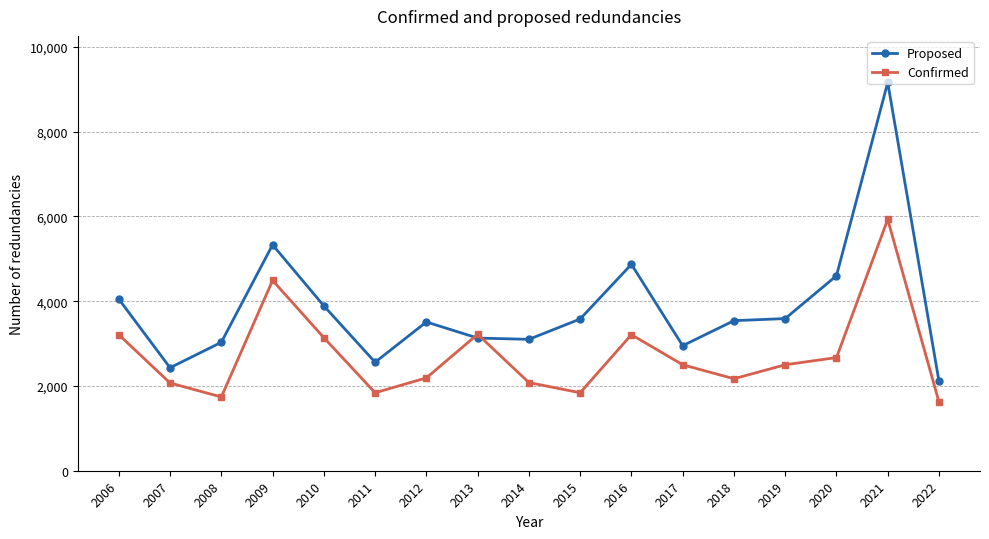

How many categories are shown in the chart?

17